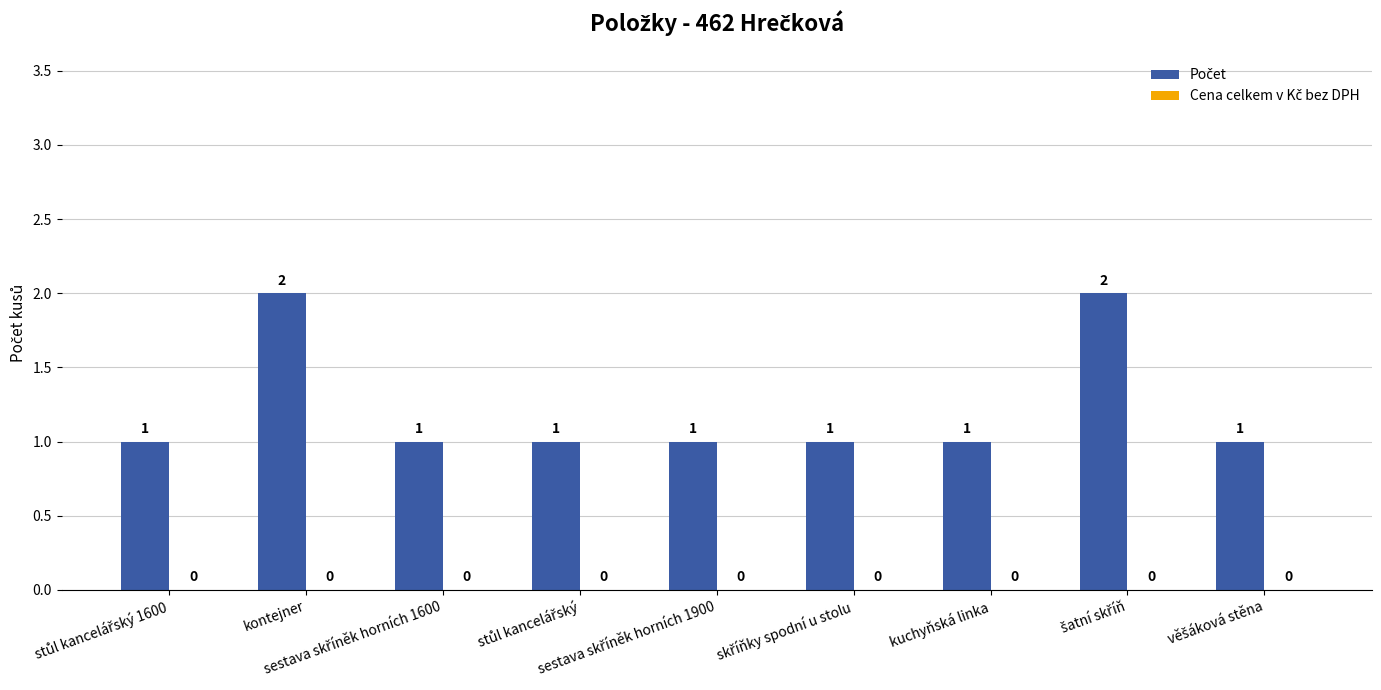

What is the sum of all values?

11